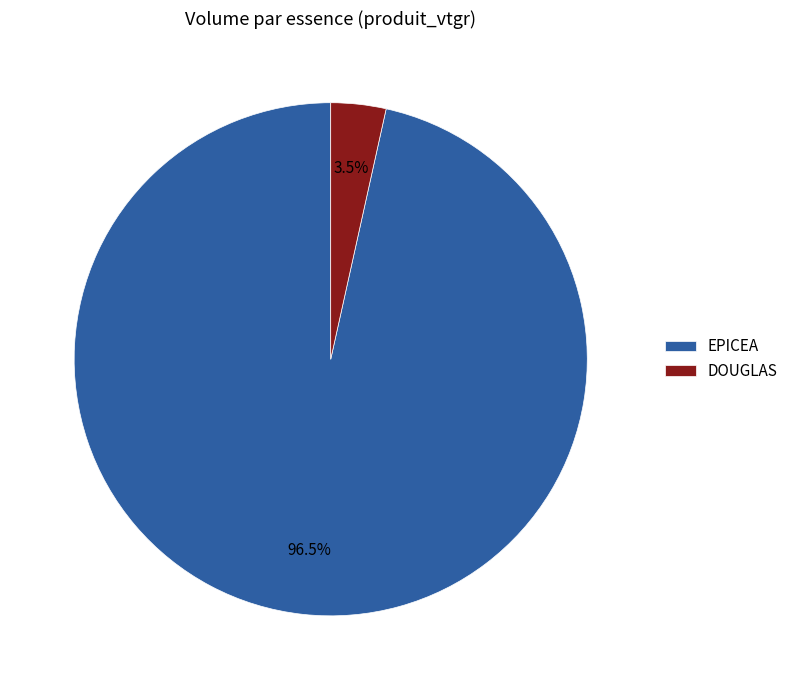

How many slices are in this pie chart?

2